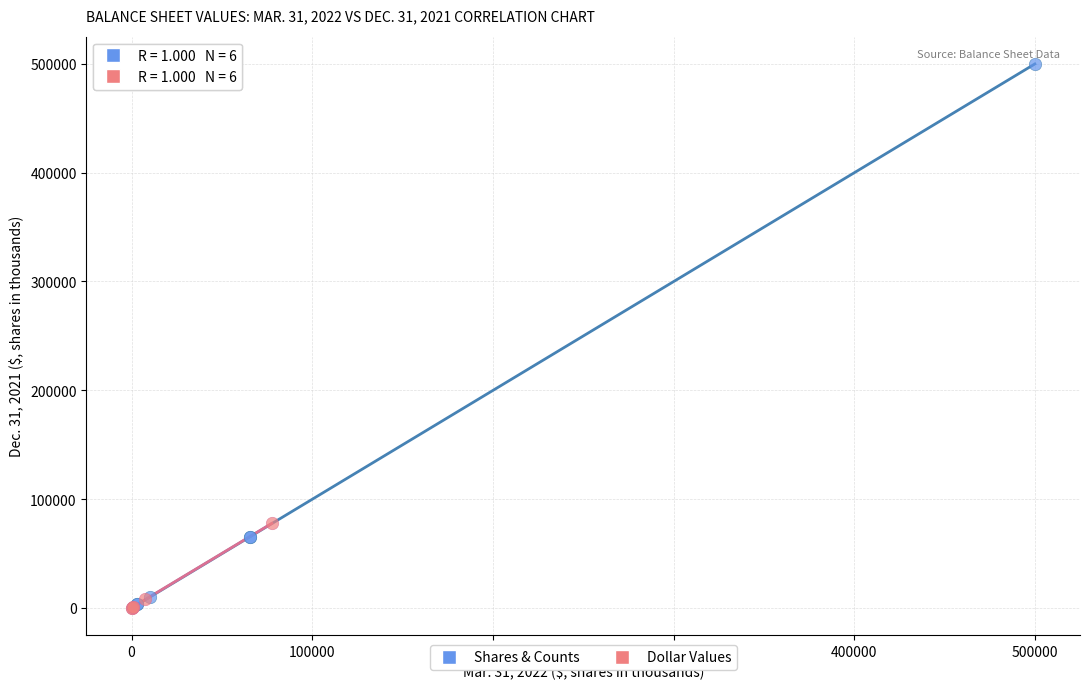

Which series has the widest spread of Y values?

Shares & Counts